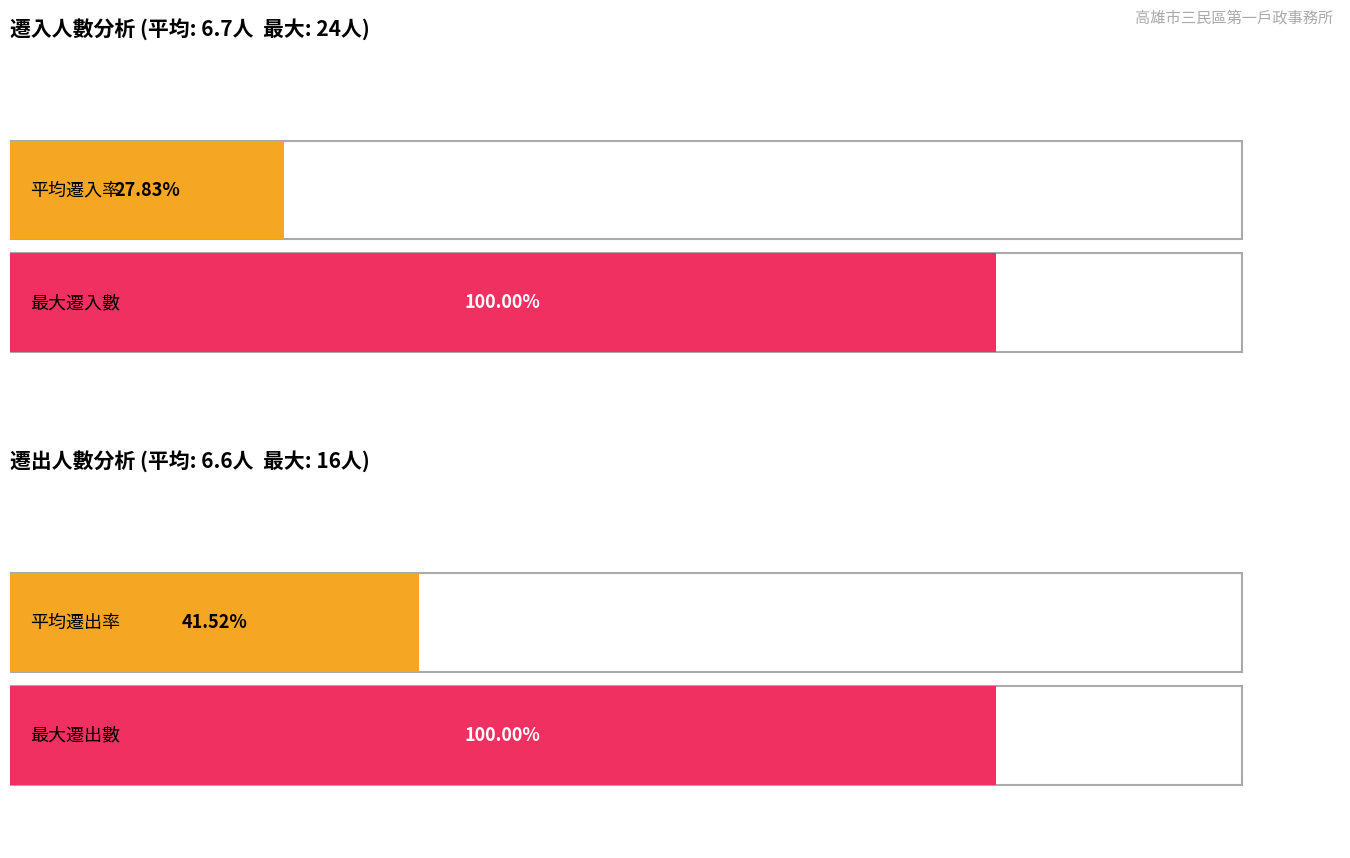

Which series has the widest spread of values?

遷入數